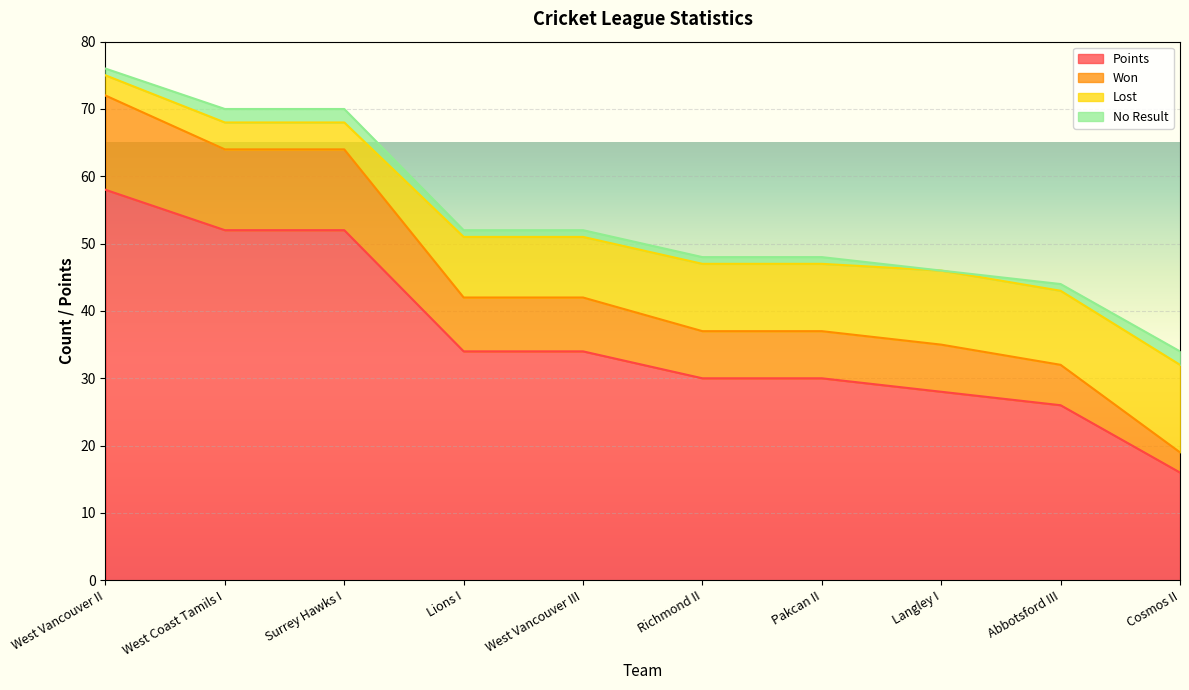

True or false: WON has a value of 24 at Richmond II.

False